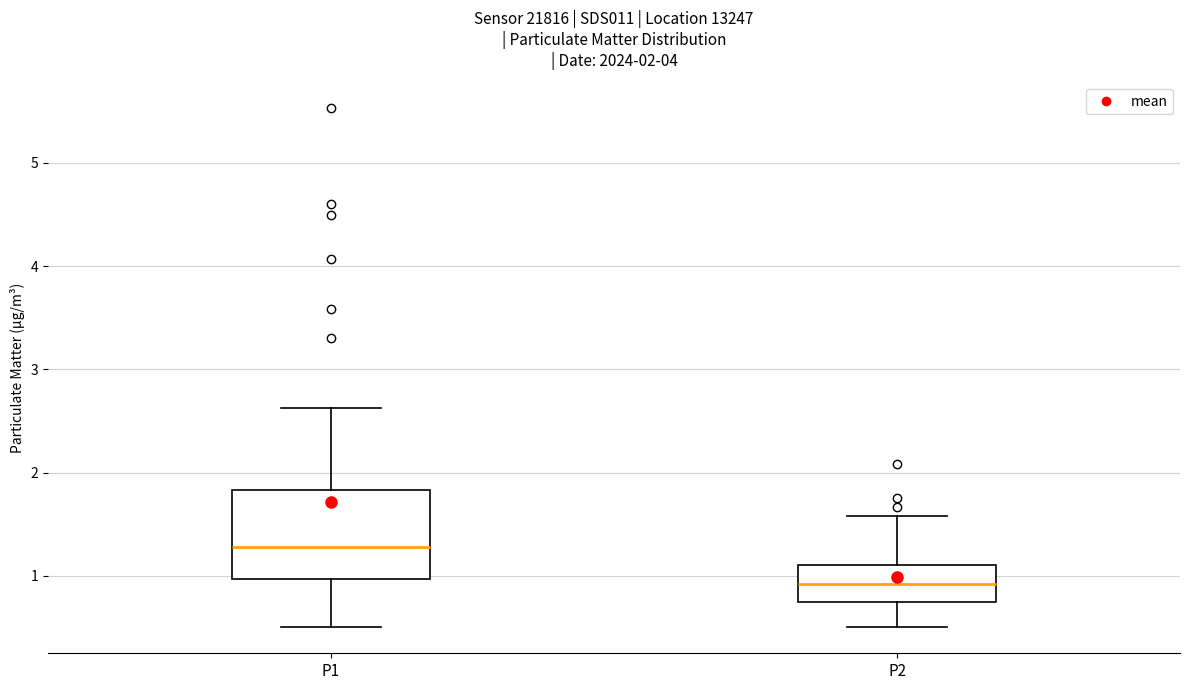

Which box's median line is the lowest?

P2